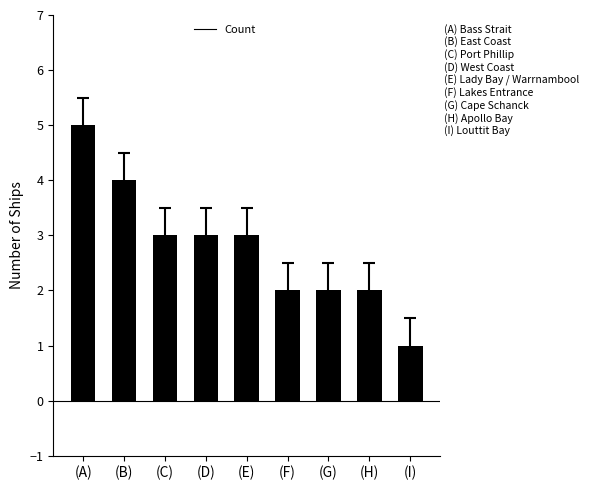

Reading left to right, what are all the values shown in this chart?

5	4	3	3	3	2	2	2	1